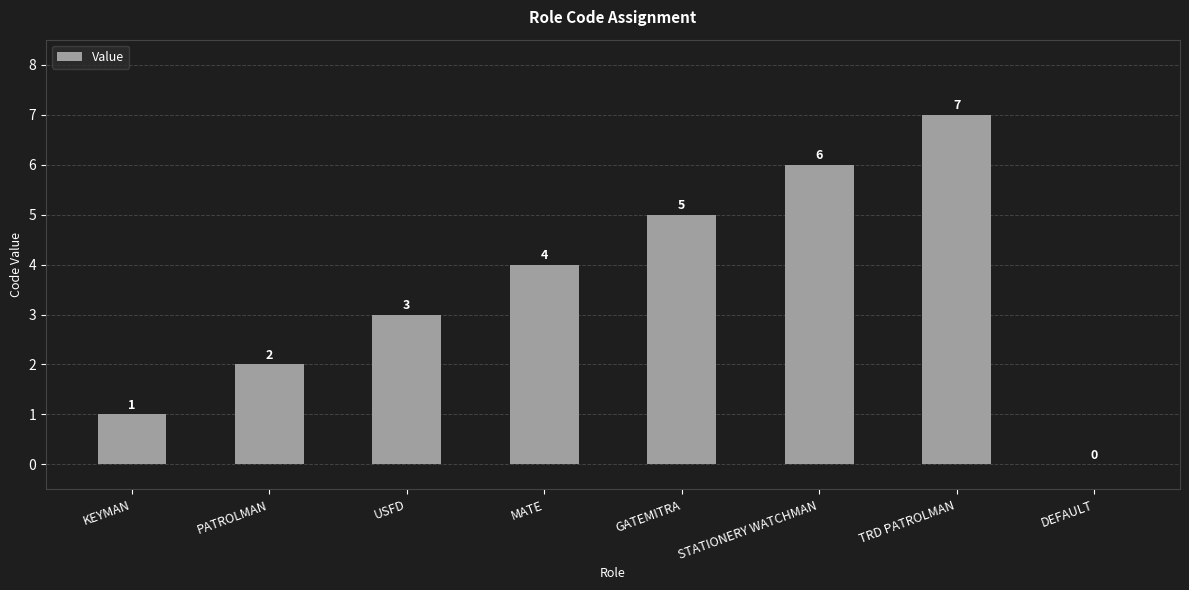

What is the ratio of the value at GATEMITRA to the value at TRD PATROLMAN?

0.7